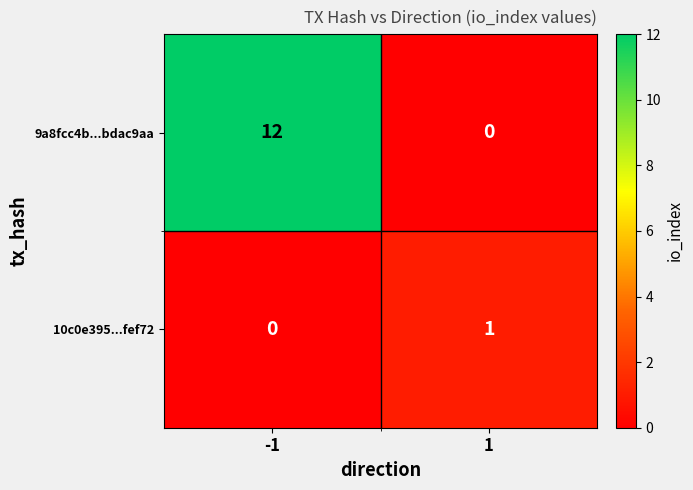

Reading right to left, transcribe all the data shown in this chart.

9a8fcc4b...bdac9aa: 1=0	-1=12
10c0e395...fef72: 1=1	-1=0